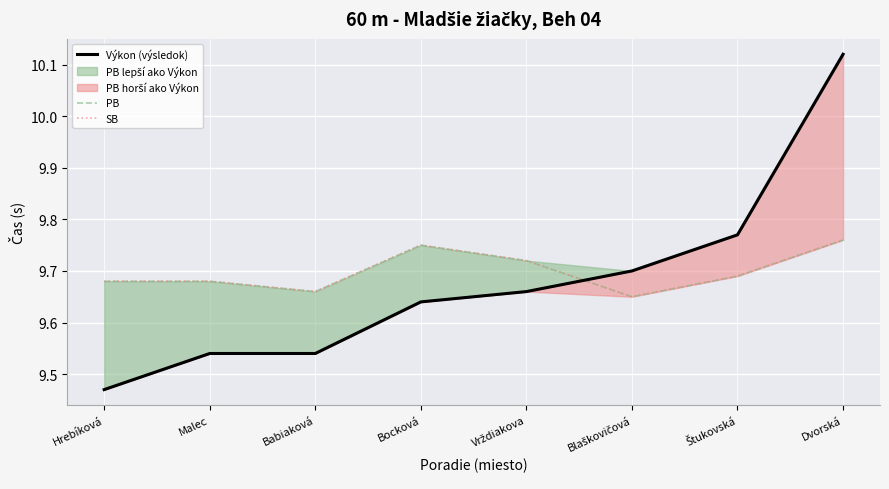

What is the value of the PB point at the 8th from the left?

9.8